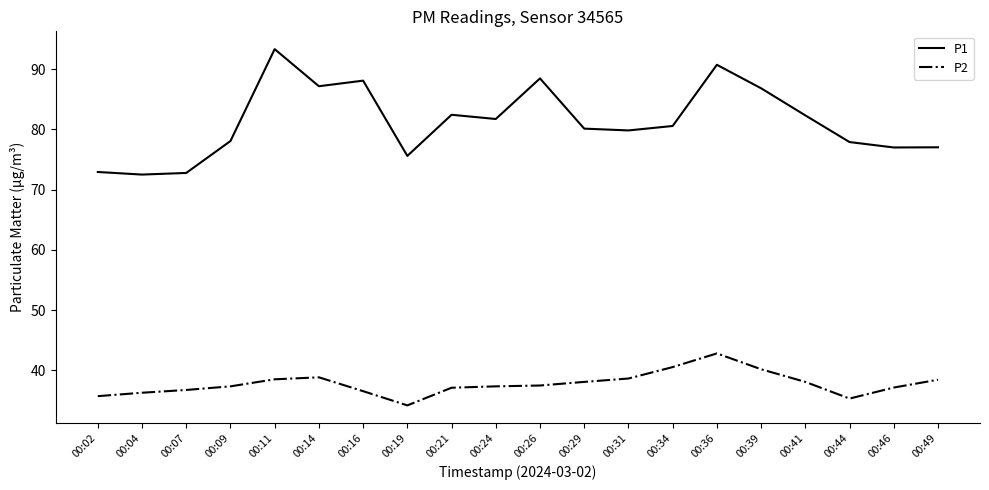

Is the value of P2 at 00:44 greater than the value of P1 at 00:26?

No